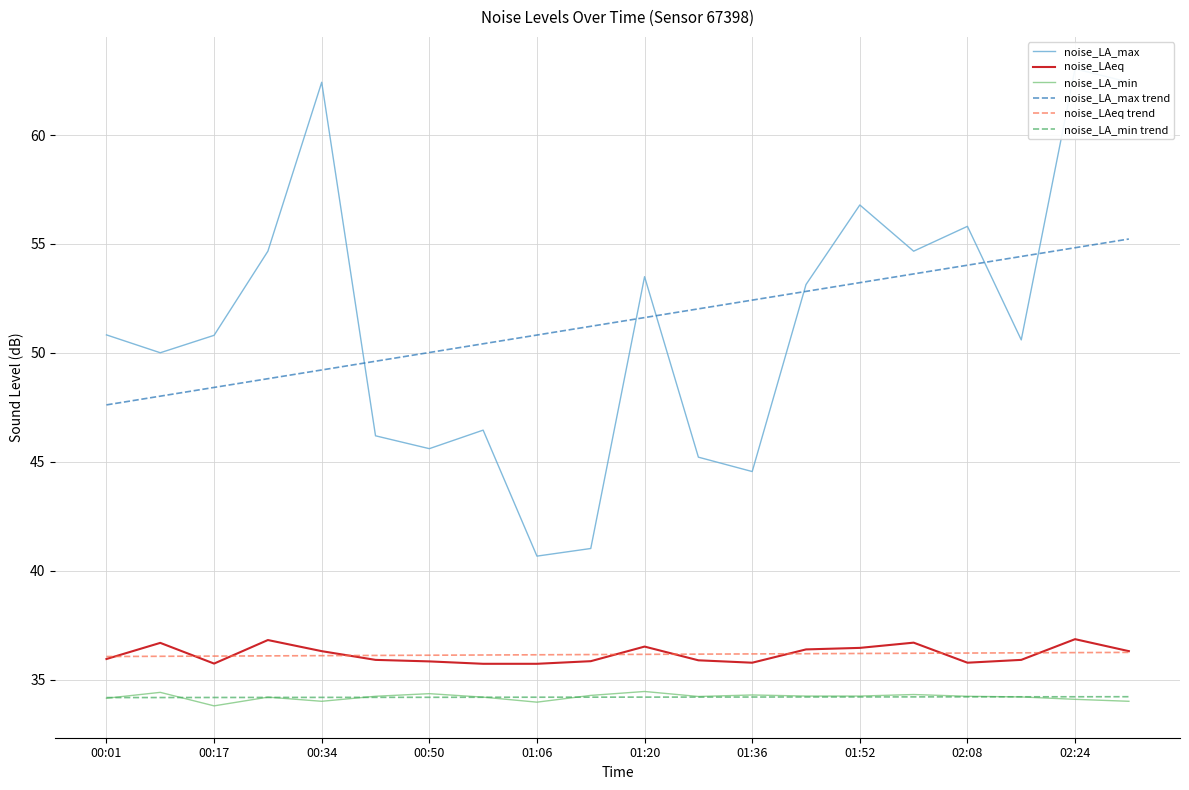

At which label does noise_LA_min first exceed 34?

00:01